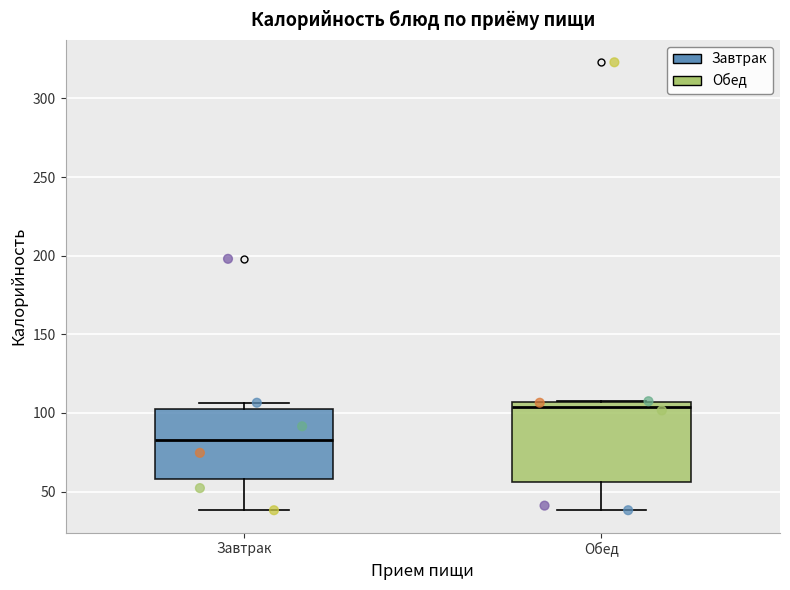

Reading left to right, transcribe this box plot: for each box, give where its median line is, the range the box spans, and where its two whiskers end, as read against the y-axis. The values are not printed on the chart, so give them approximately, as read against the axis.

Завтрак: median 85, box 60 to 105, whiskers 40 to 105 (just above the box's upper edge)
Обед: median 105 (just below the box's upper edge), box 55 to 105, whiskers 40 to 105